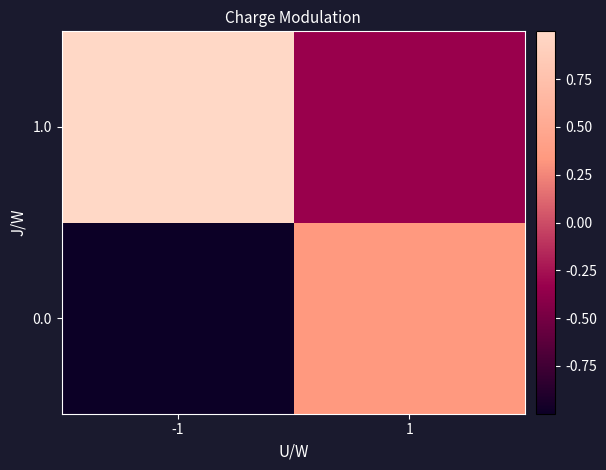

What is the minimum value shown in the chart?

-1.0